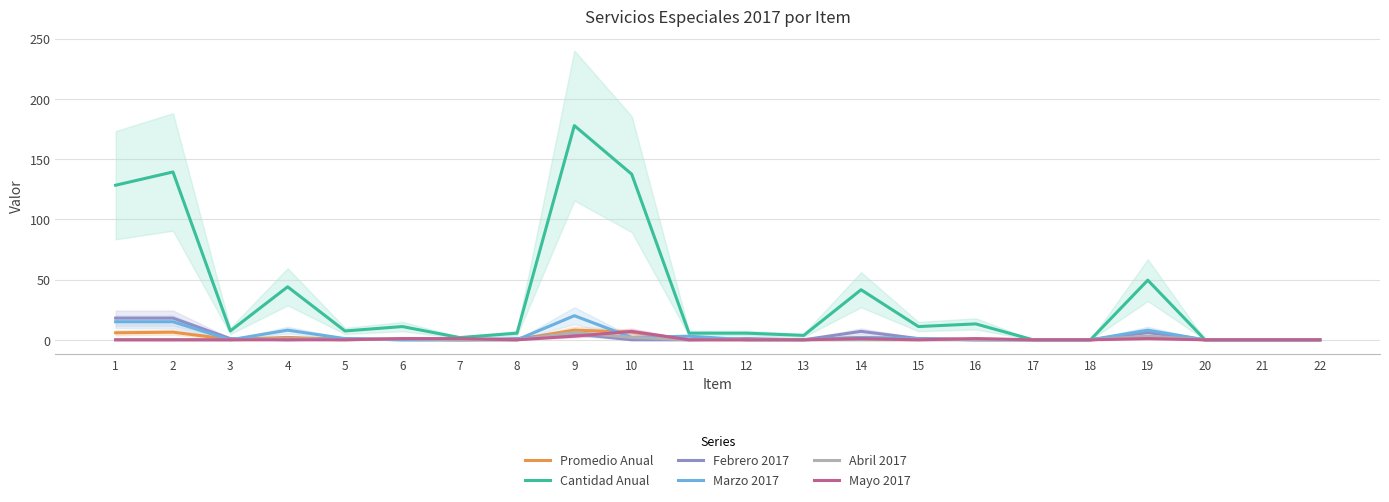

True or false: Cantidad Anual and Marzo 2017 cross at least once.

False